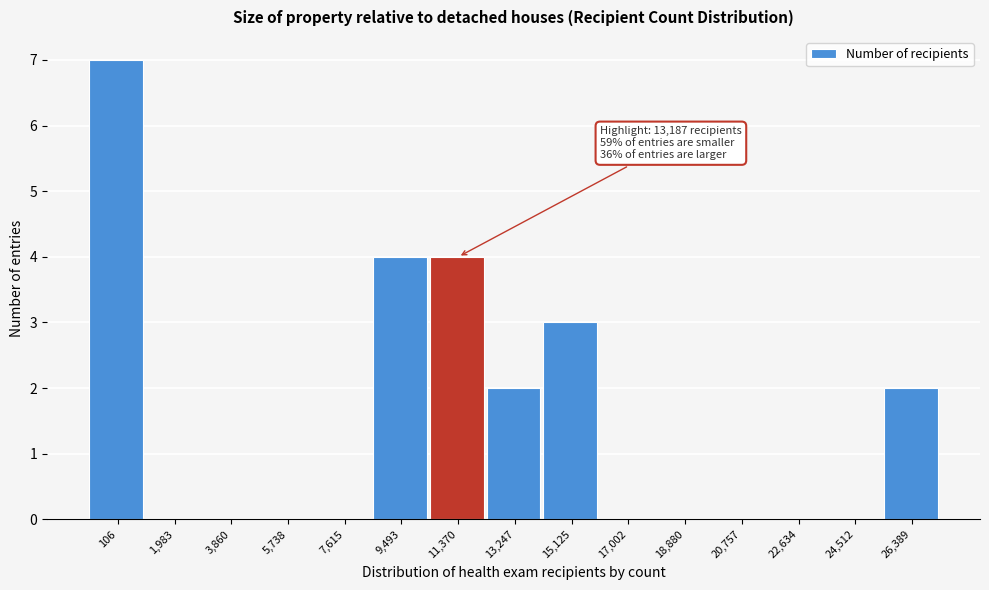

Reading right to left, list all the values displayed in this chart.

26,389=2	24,512=0	22,634=0	20,757=0	18,880=0	17,002=0	15,125=3	13,247=2	11,370=4	9,493=4	7,615=0	5,738=0	3,860=0	1,983=0	106=7